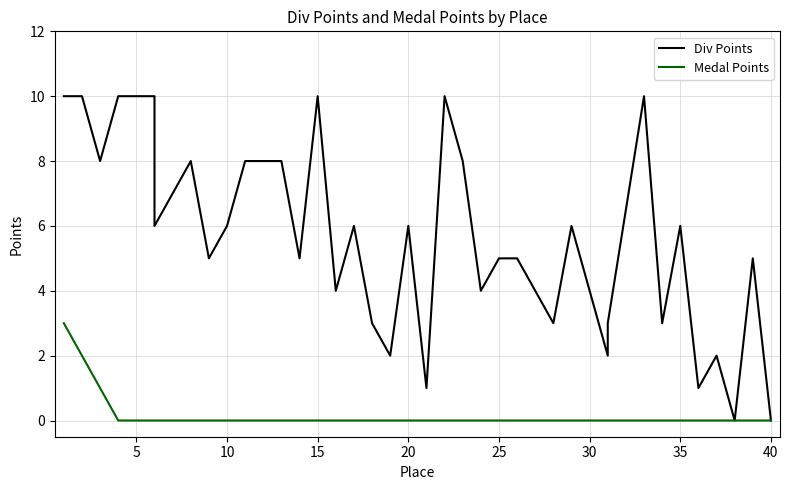

True or false: Medal Points and Div Points cross at least once.

False